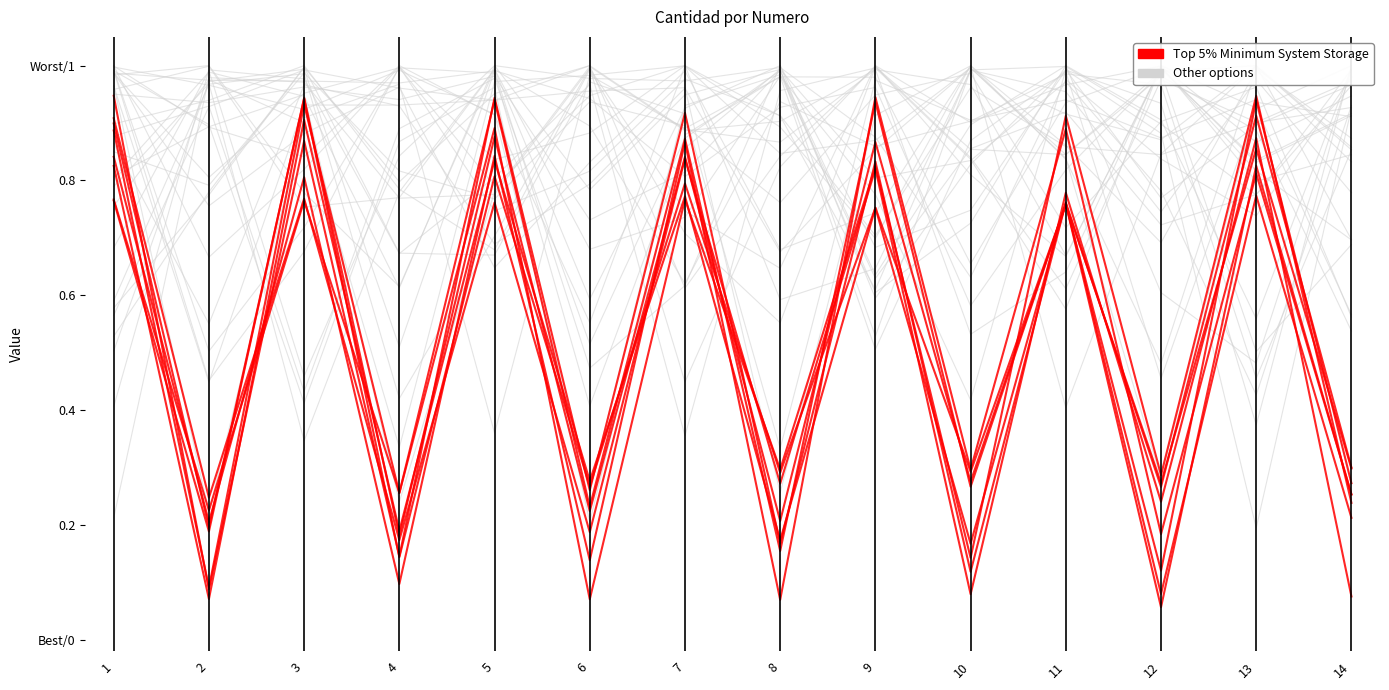

Reading right to left, extract all data points from this chart.

Other options: 14=0.6	13=0.9	12=1.0	11=0.6	10=0.8	9=1.0	8=1.0	7=0.4	6=1.0	5=0.8	4=0.7	3=1.0	2=1.0	1=0.4
Top 5% Minimum System Storage: 14=0.1	13=0.9	12=0.2	11=0.8	10=0.1	9=0.8	8=0.3	7=0.8	6=0.2	5=0.8	4=0.2	3=0.8	2=0.2	1=0.9